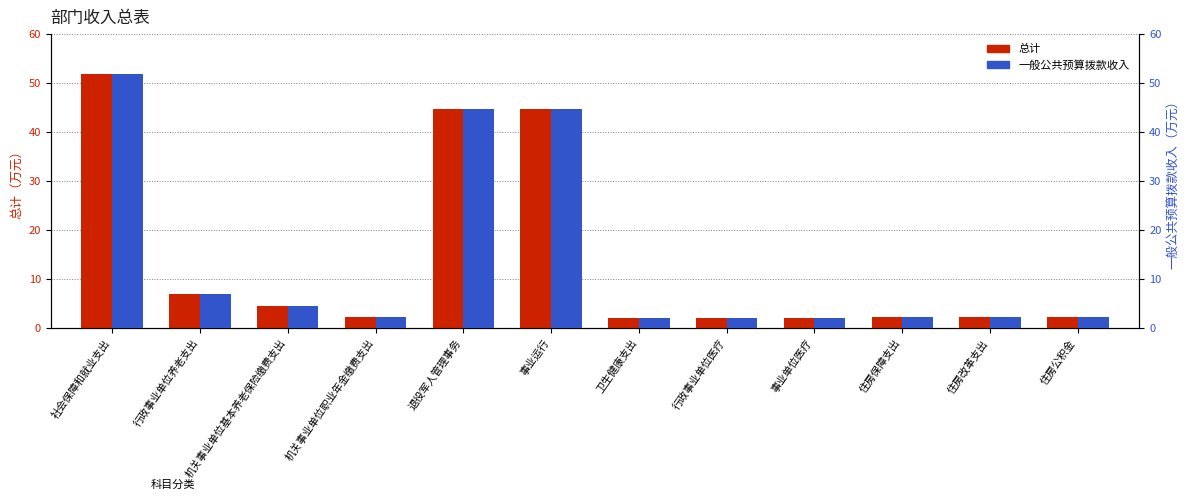

What is the label of the 5th bar from the left?

退役军人管理事务